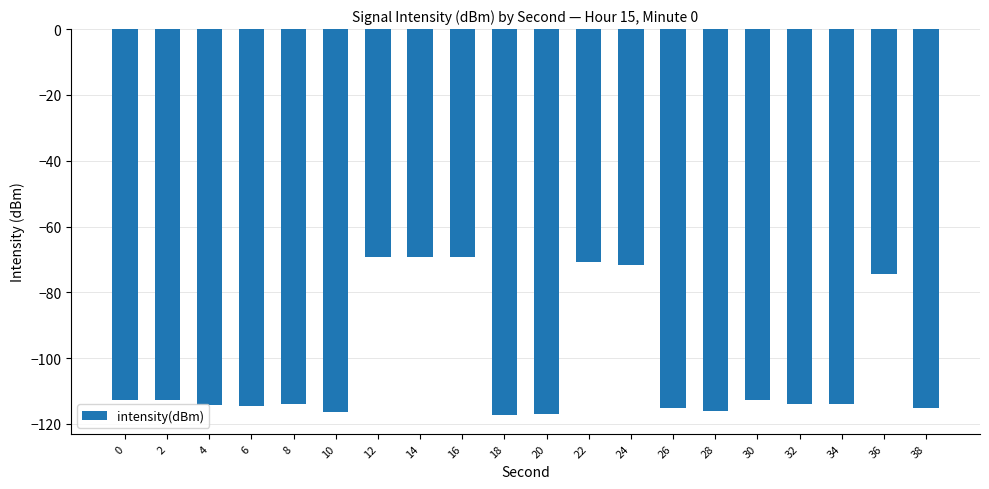

How many series are shown in this chart?

1